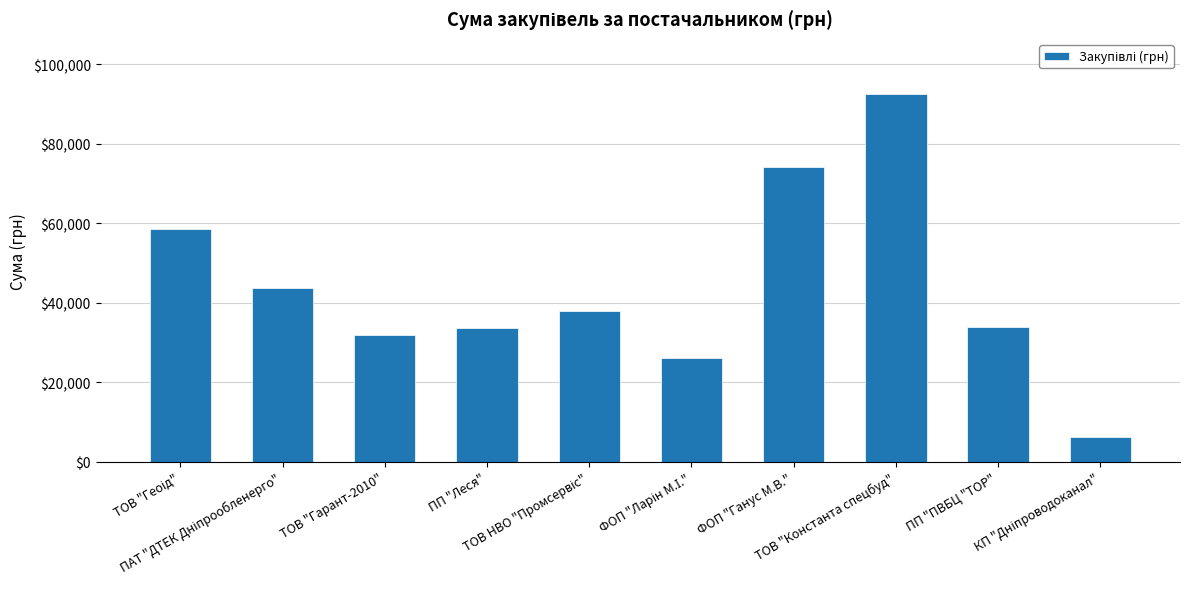

What is the difference between the second highest and second lowest values?

48162.8